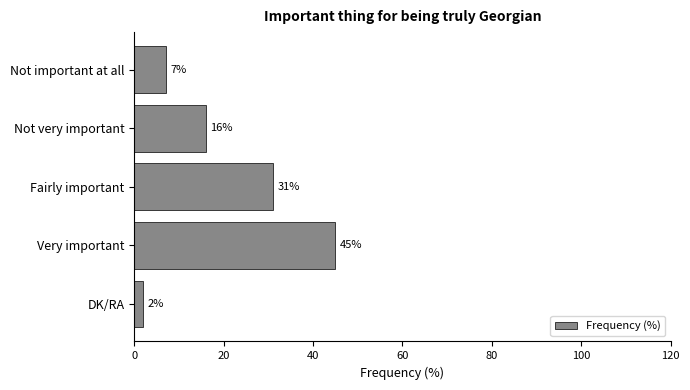

How many series are shown in this chart?

1